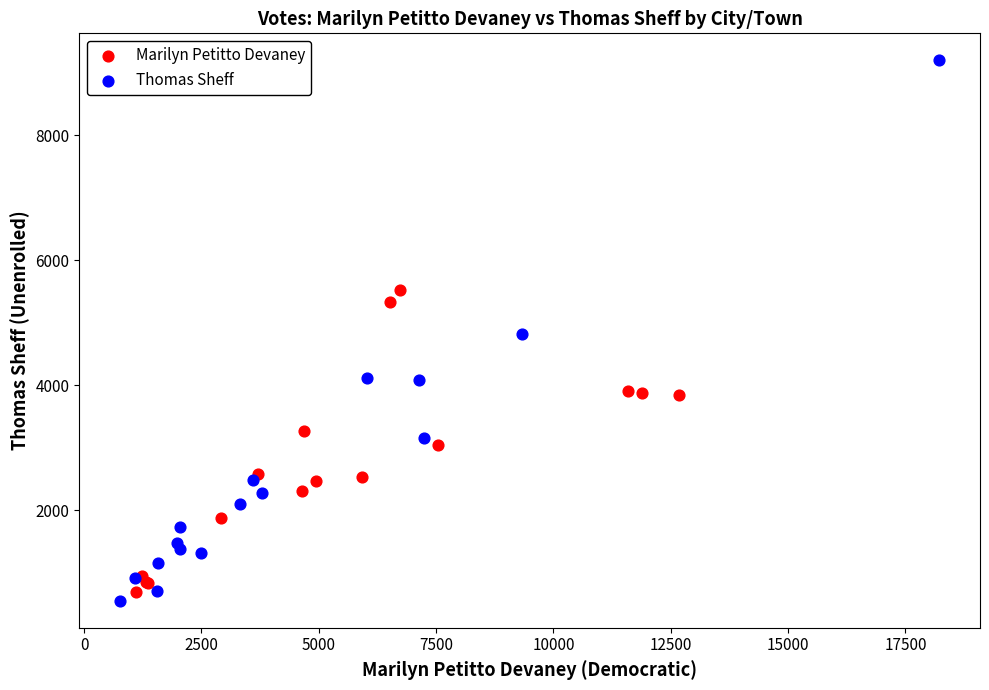

Which series has the largest Y range (max minus min)?

Thomas Sheff